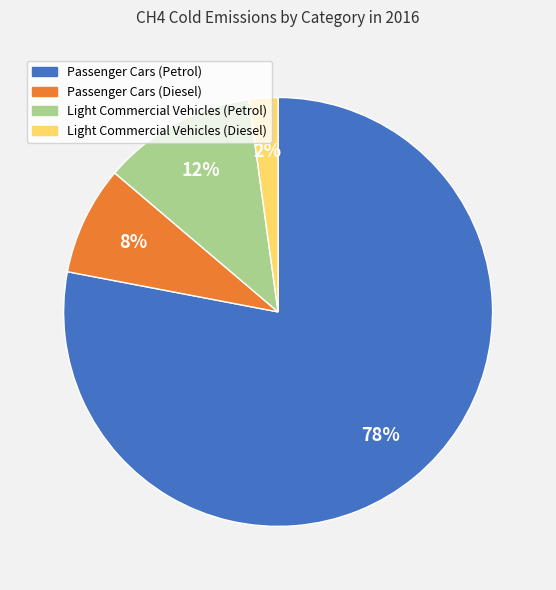

Is the sum of Light Commercial Vehicles (Diesel) and Passenger Cars (Diesel) greater than half?

No